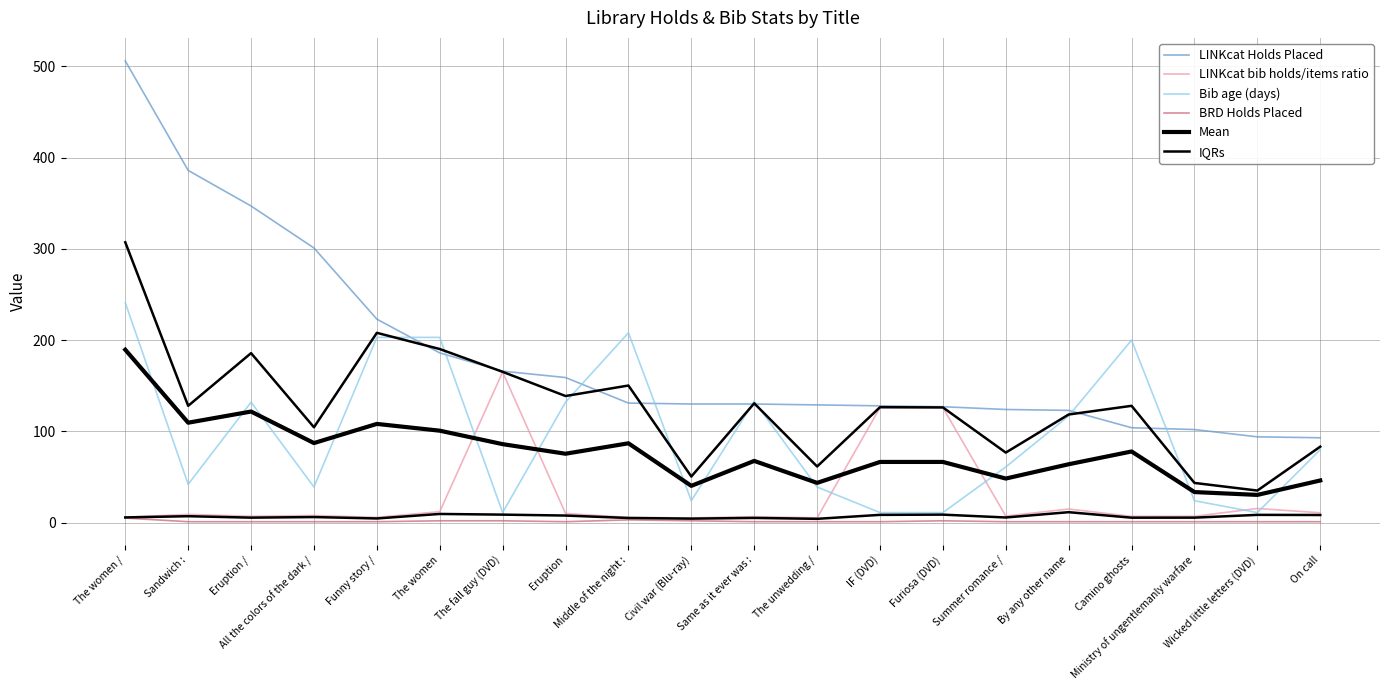

What is the greatest value displayed?

506.0